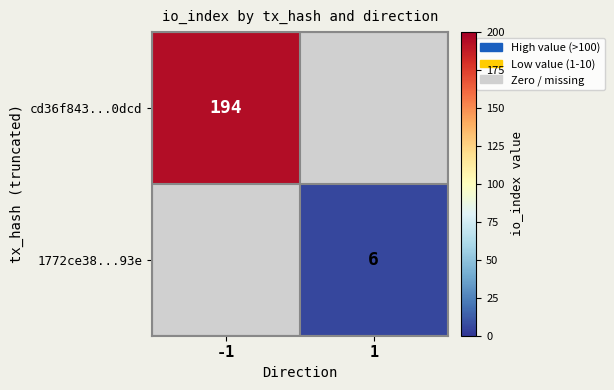

The value of 1772ce38...93e at 1 is 10. True or false?

False